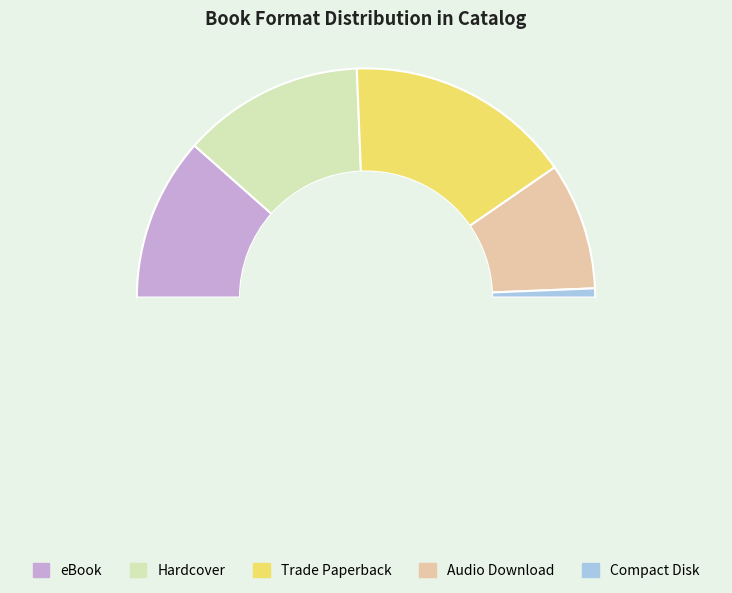

Count the number of slices in the pie.

6